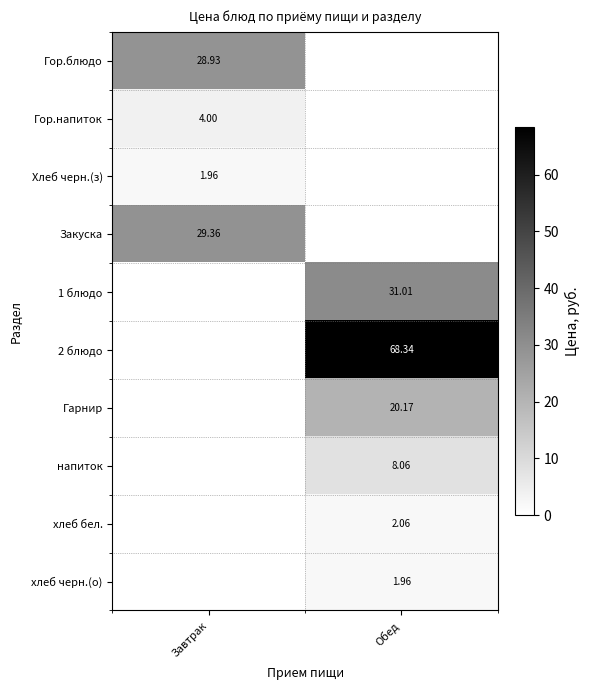

The value of Хлеб черн.(з) at Завтрак is 0.4. True or false?

False